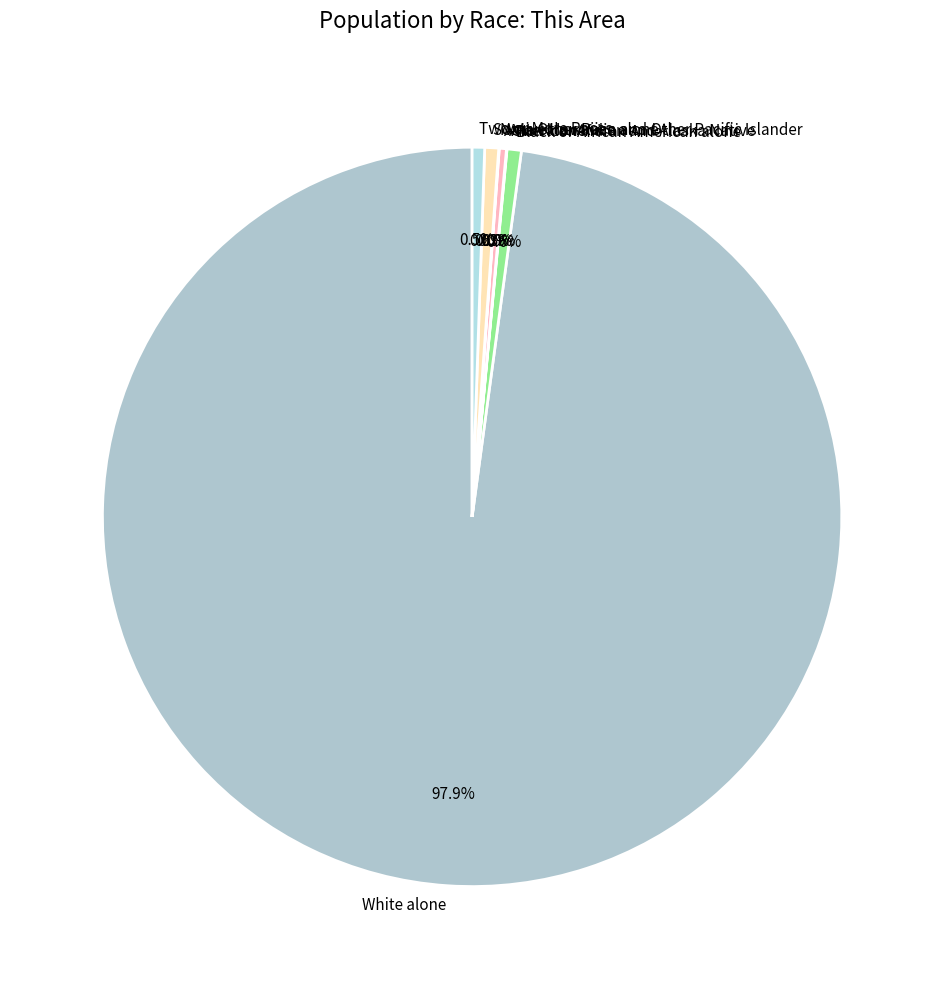

The Asian alone slice represents 8% of the pie. True or false?

False